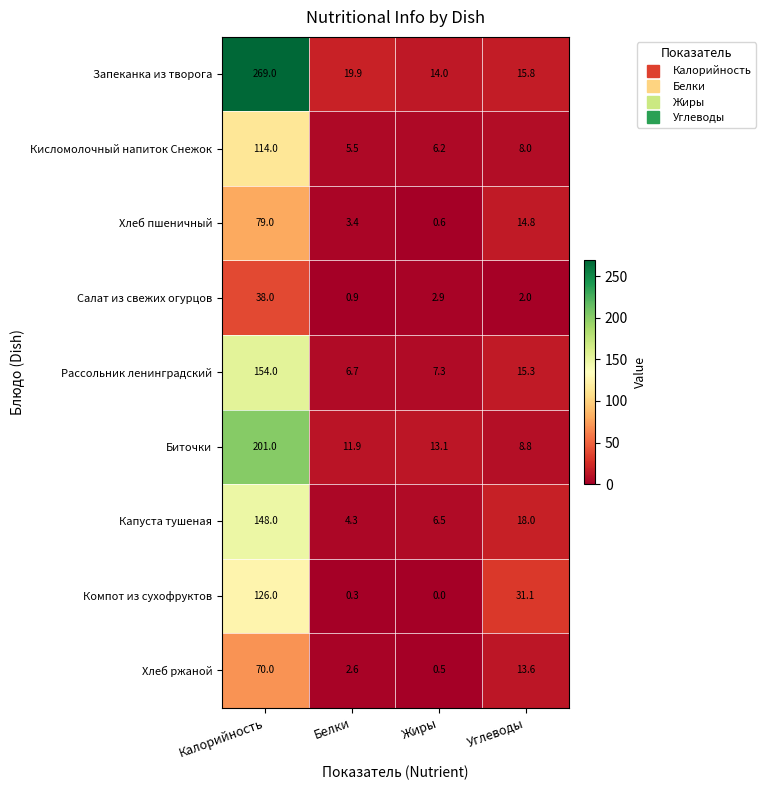

Count the number of data series in this chart.

9